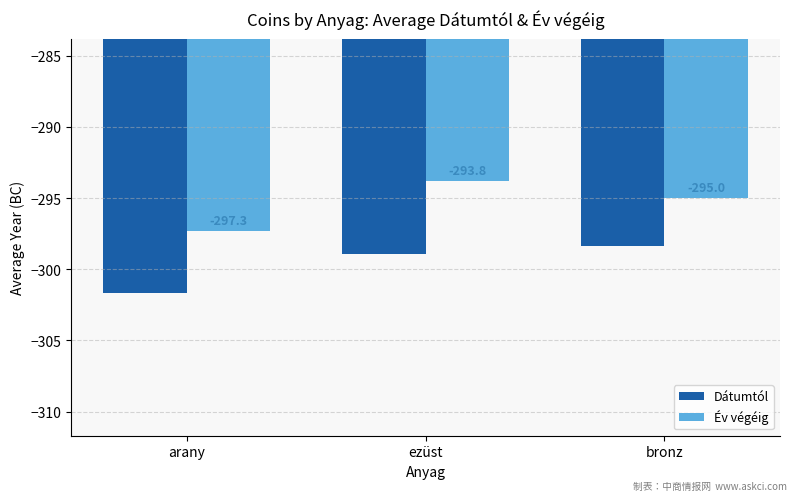

Where is Év végéig nearest to the value -295?

bronz